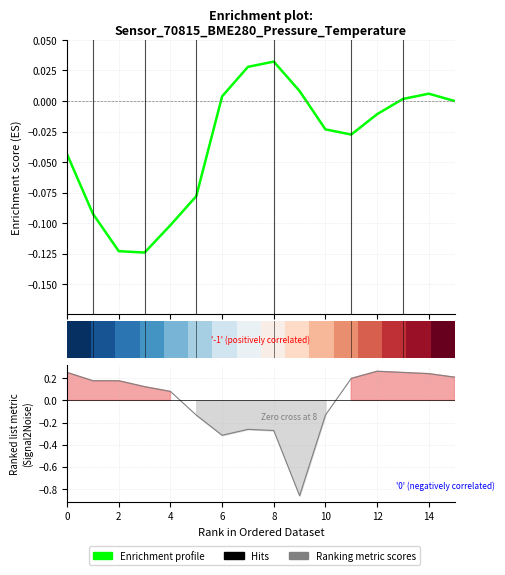

What is the minimum value shown in the chart?

-0.9